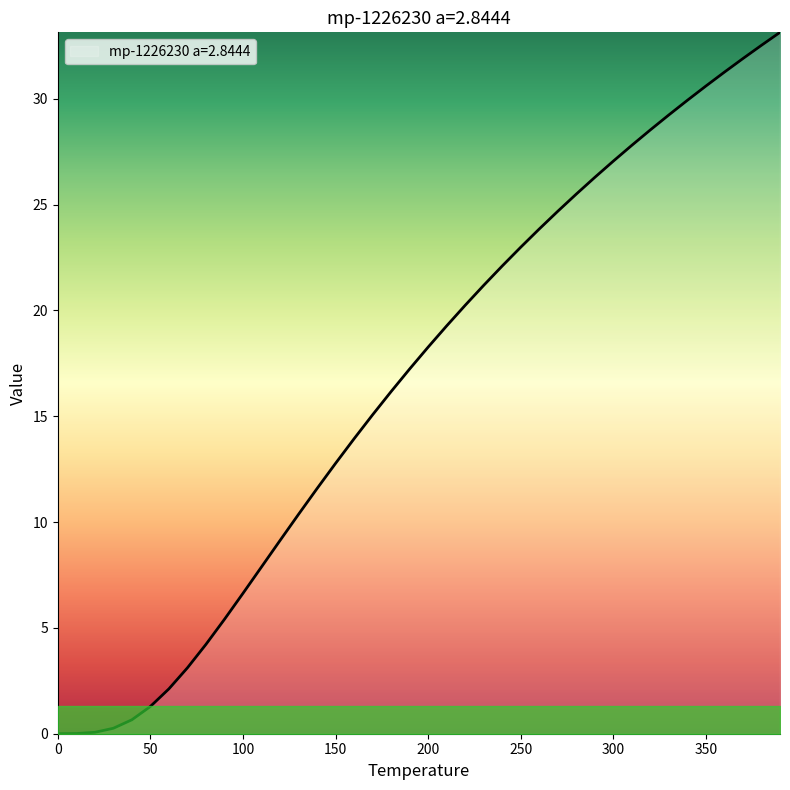

What is the difference between the maximum and minimum values?

33.1